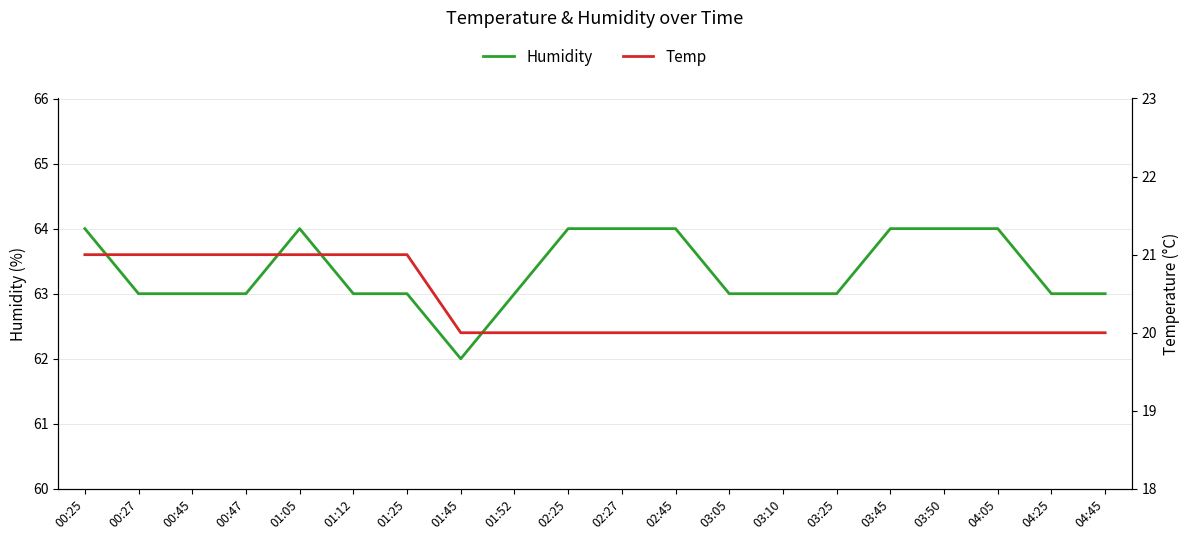

At which category is the sum across all series the highest?

00:25